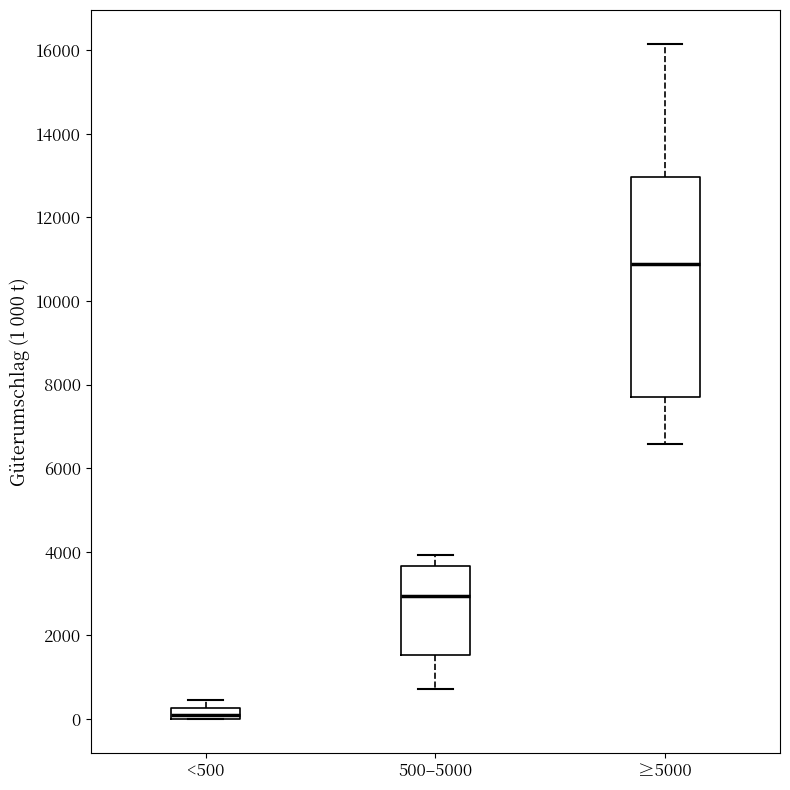

Where is the lower edge of the box for <500 on the y-axis? The values are not printed on the chart, so give them approximately, as read against the axis.

0